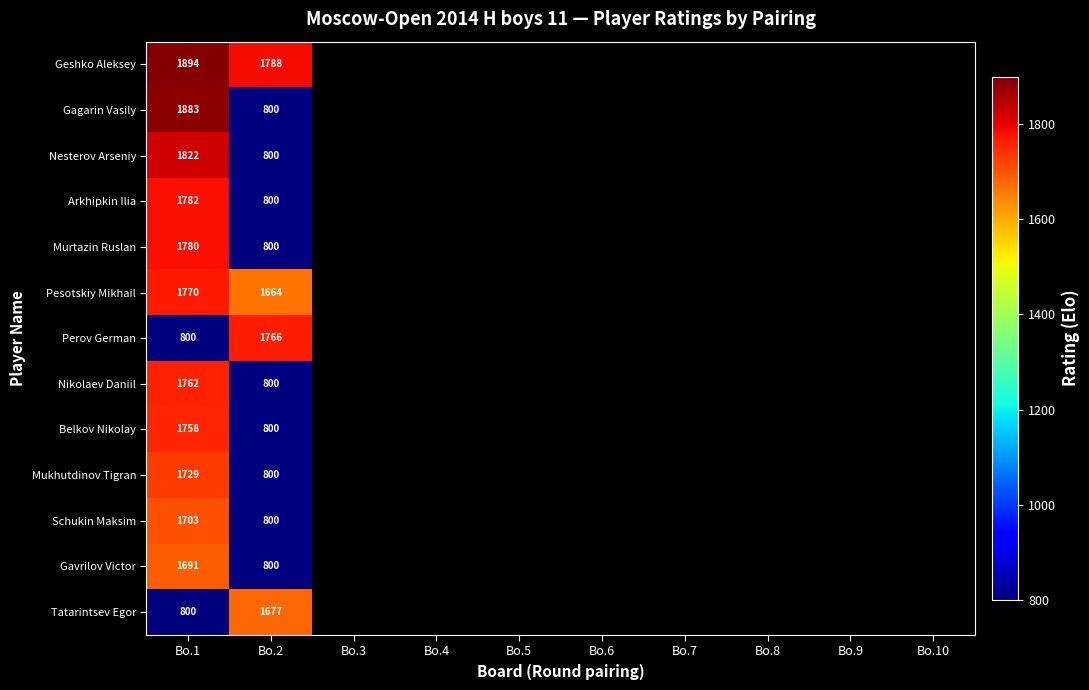

The value of Gavrilov Victor at Bo.1 is 424. True or false?

False